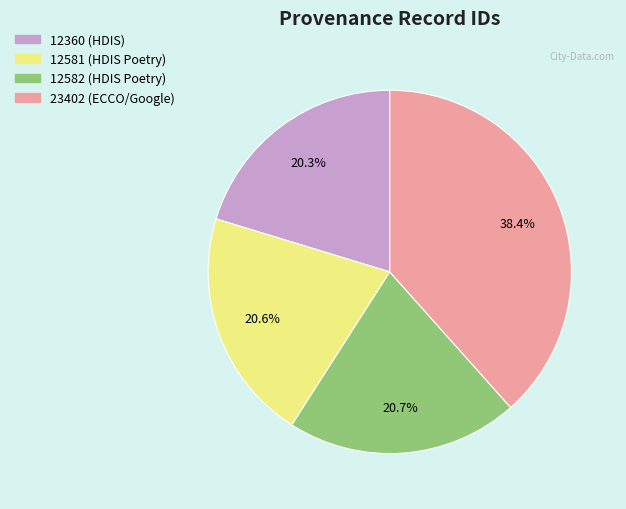

Count the number of slices in the pie.

4